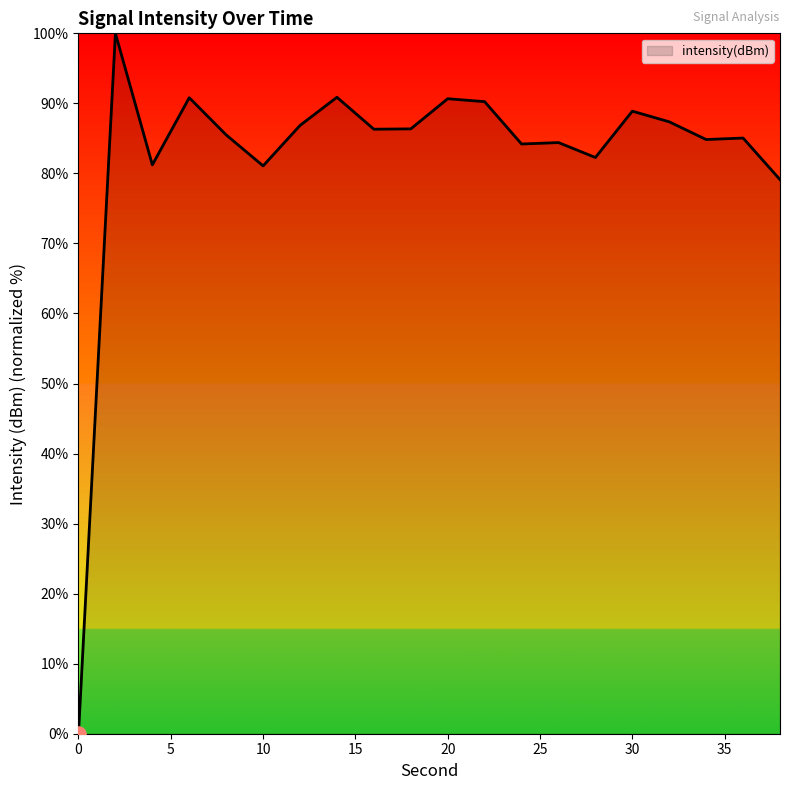

What is the greatest value displayed?

100.0